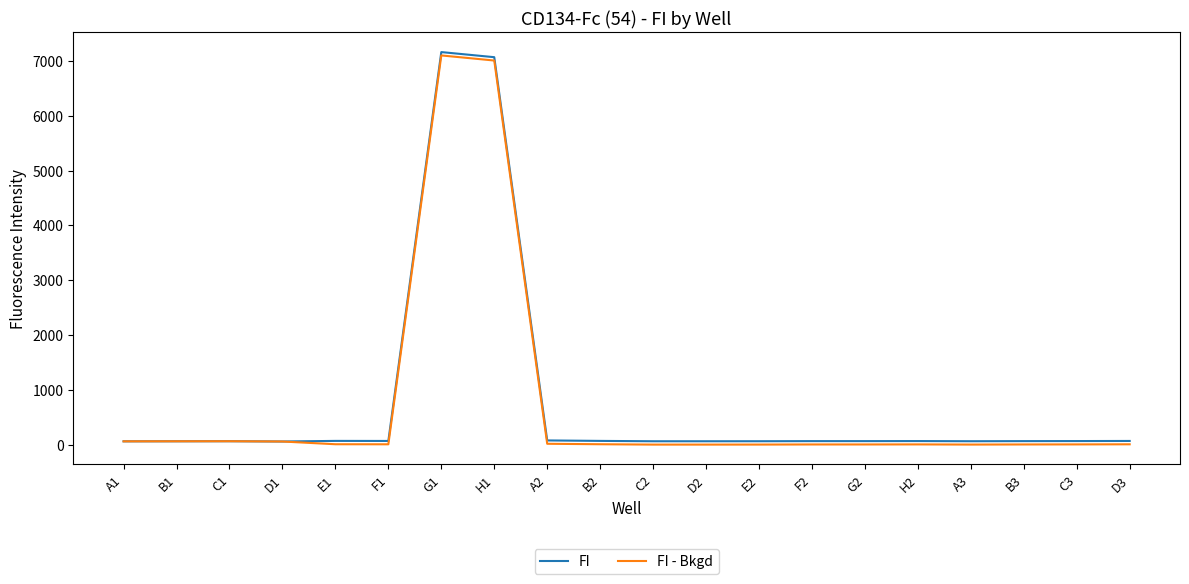

At how many categories does at least one series exceed 5514?

2